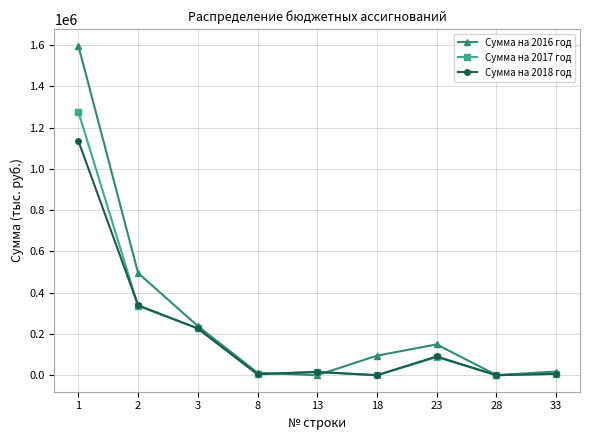

How many data points does each series have?

9